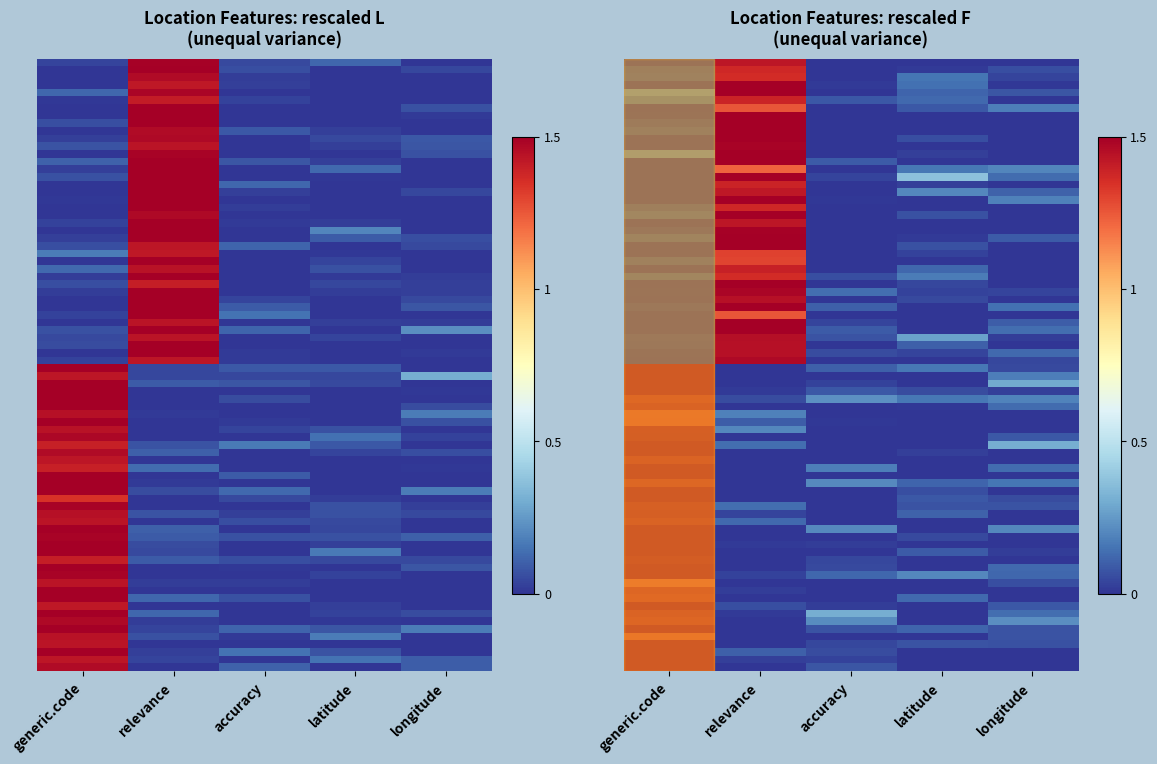

Which category has the highest value in the EIAWJ series?

relevance